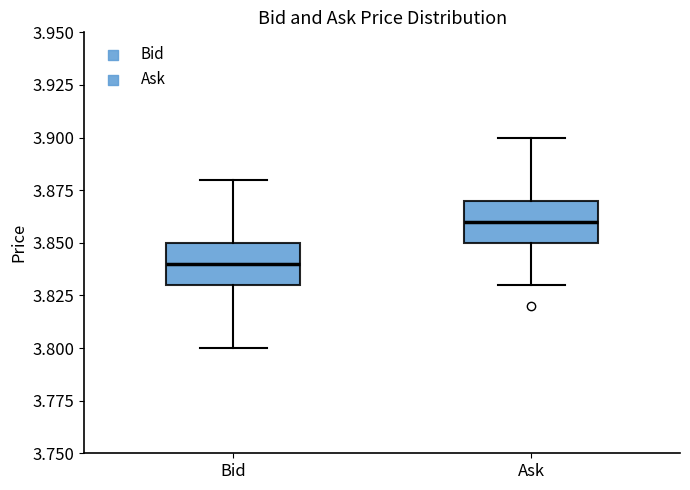

Which box has the highest median line?

Ask